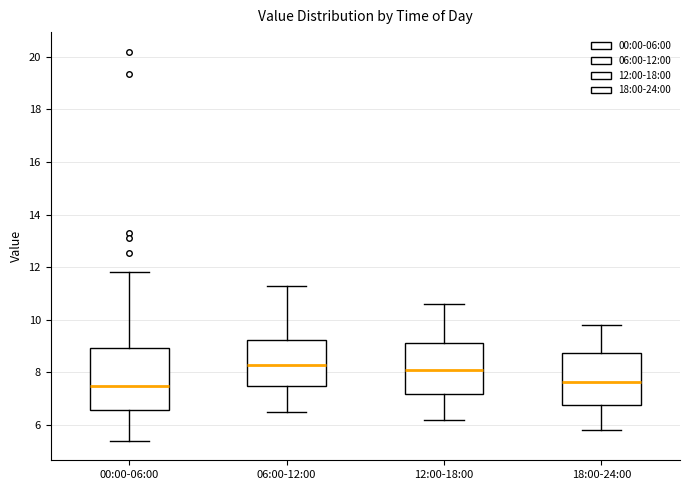

Reading left to right, transcribe this box plot: for each box, give where its median line is, the range the box spans, and where its two whiskers end, as read against the y-axis. The values are not printed on the chart, so give them approximately, as read against the axis.

00:00-06:00: median 7.6, box 6.6 to 9.0, whiskers 5.4 to 11.8
06:00-12:00: median 8.4, box 7.4 to 9.2, whiskers 6.6 to 11.4
12:00-18:00: median 8.2, box 7.2 to 9.2, whiskers 6.2 to 10.6
18:00-24:00: median 7.6, box 6.8 to 8.8, whiskers 5.8 to 9.8